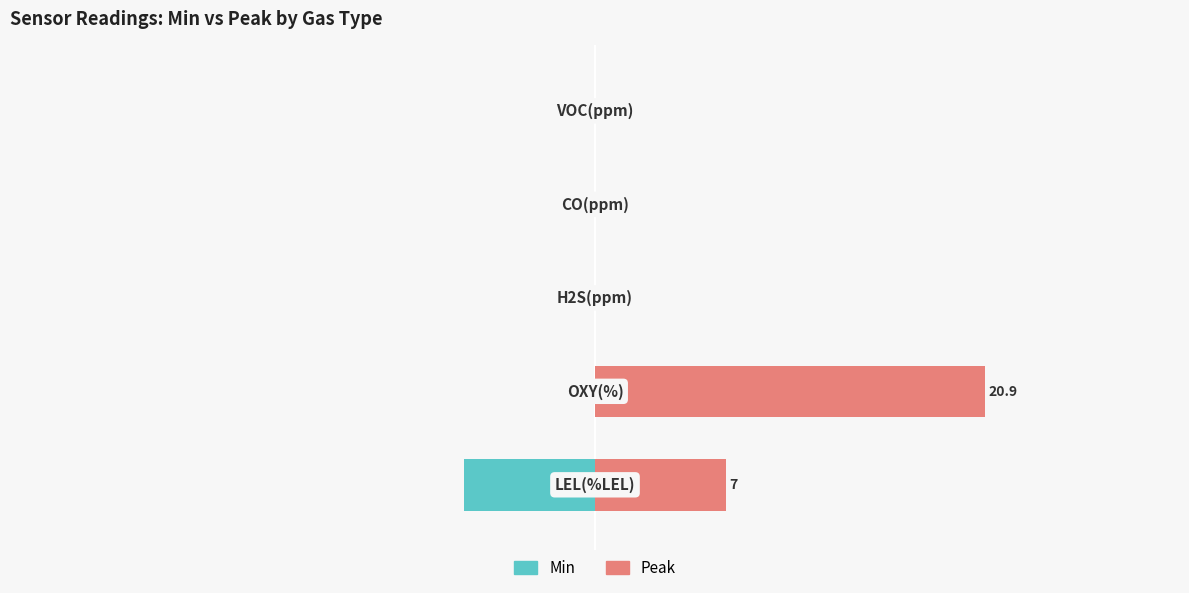

True or false: Min has a value of 3.4 at 4.

False